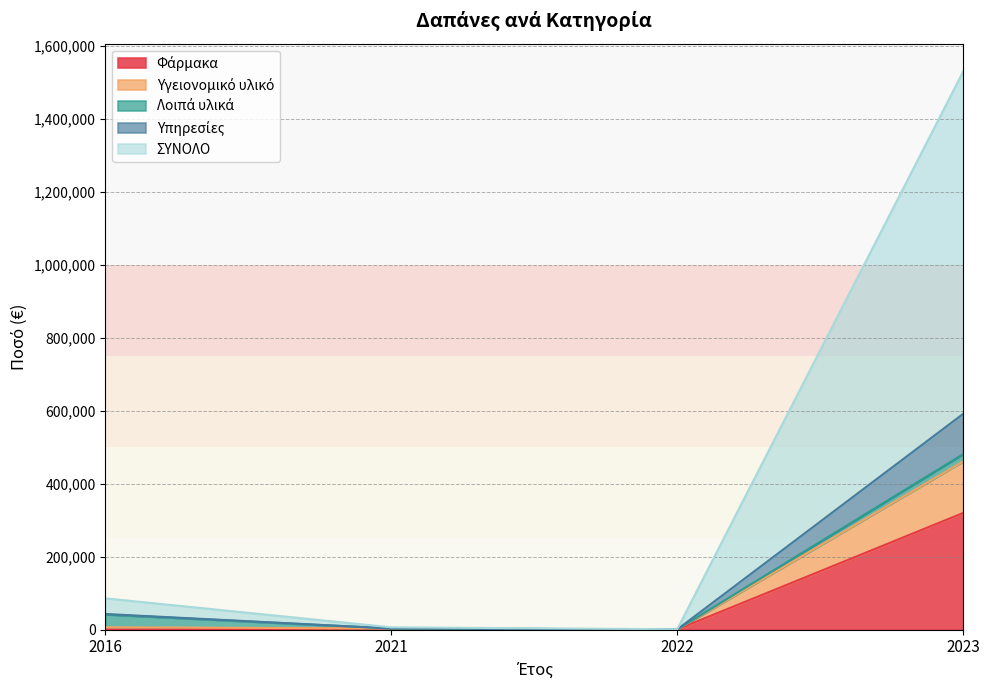

At which category is the sum across all series the highest?

2023